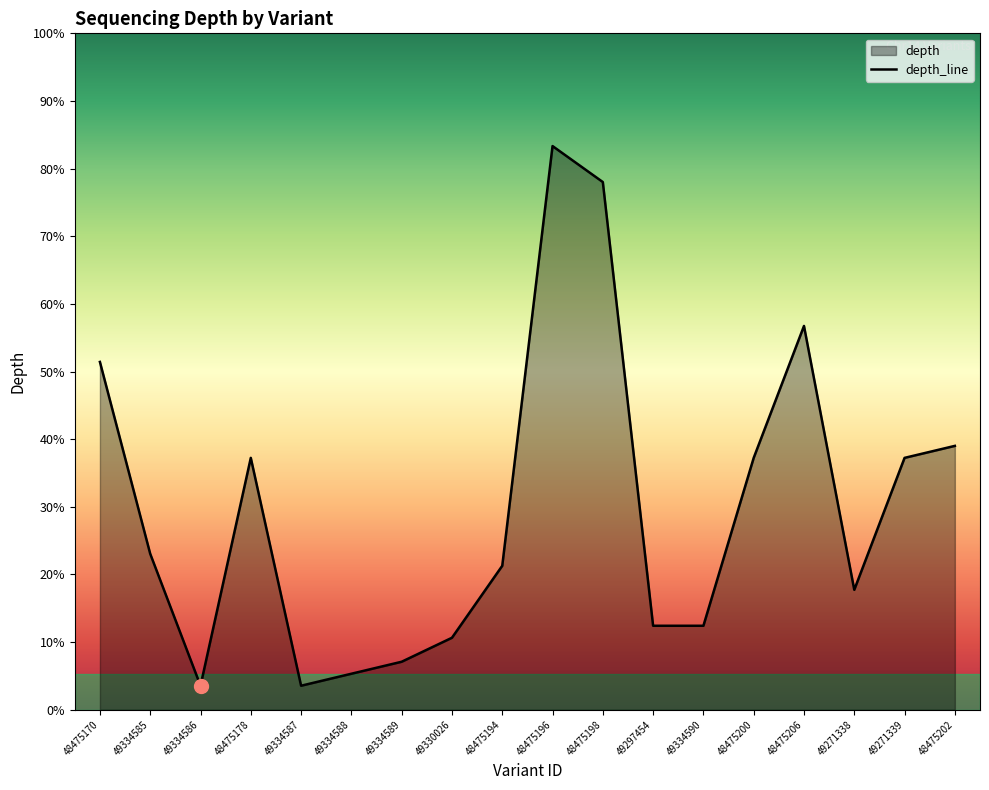

List the labels in order of value, largest first.

48475196, 48475198, 48475206, 48475170, 48475202, 48475178, 48475200, 49271339, 49334585, 48475194, 49271338, 49297454, 49334590, 49330026, 49334589, 49334588, 49334586, 49334587